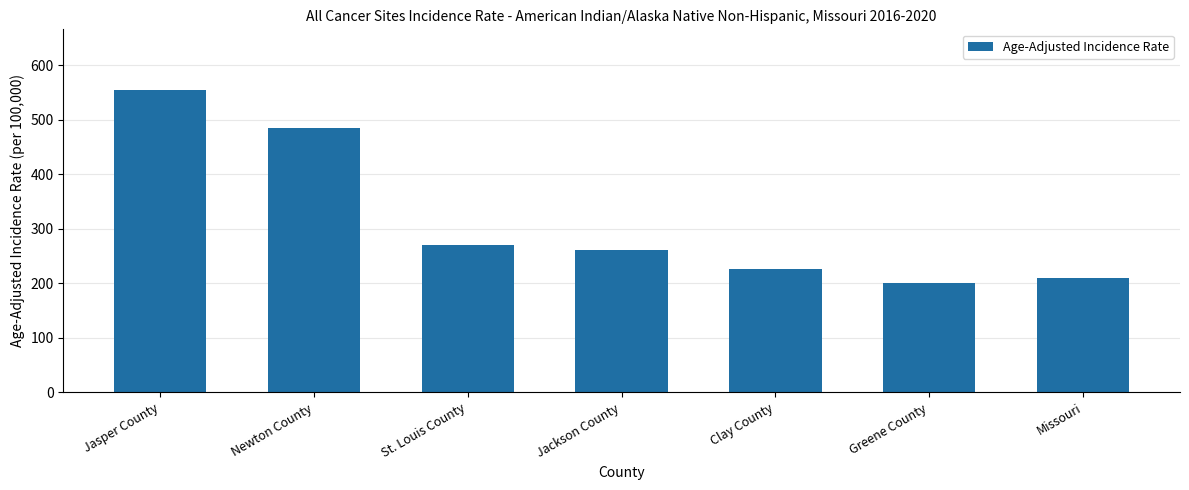

What is the sum of all values?

2208.3